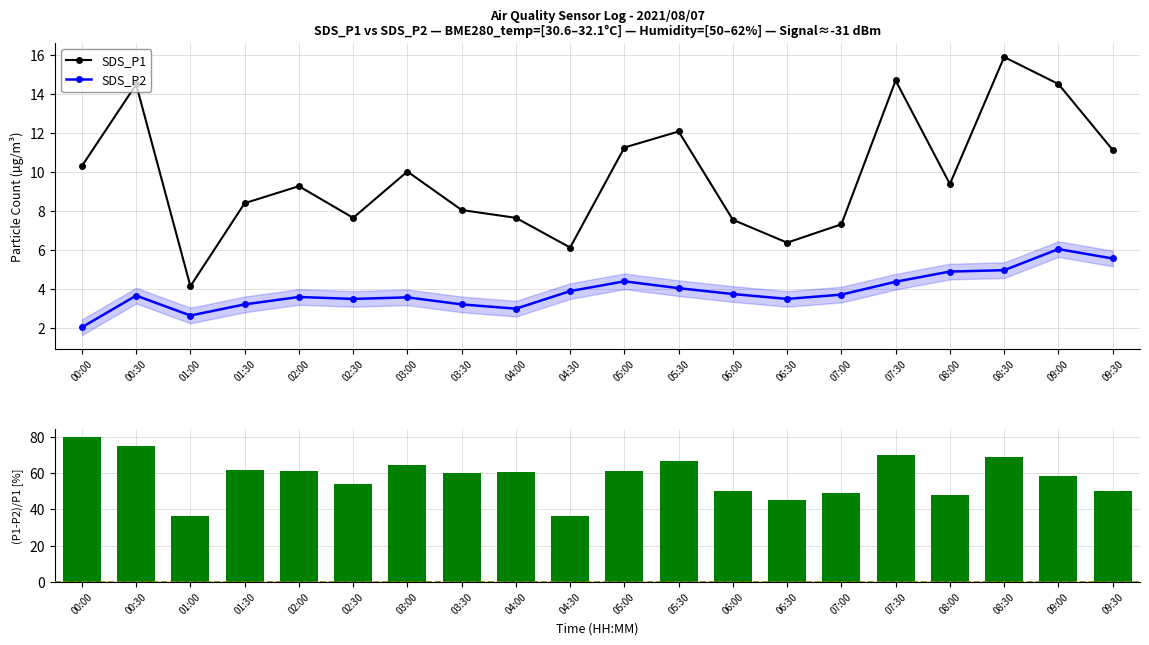

At which category is the sum across all series the highest?

00:30